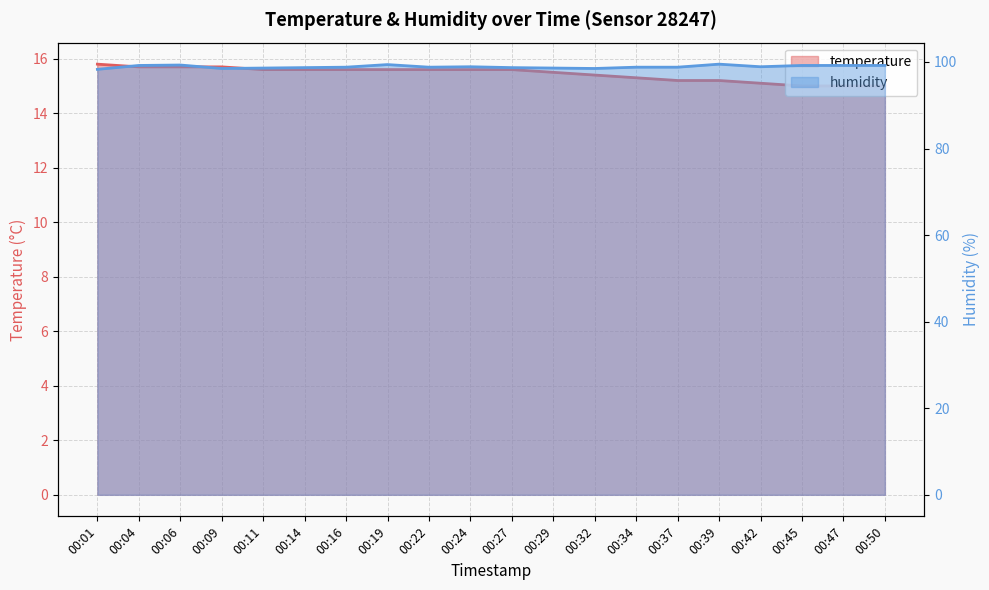

True or false: temperature has a value of 15.2 at 00:37.

True